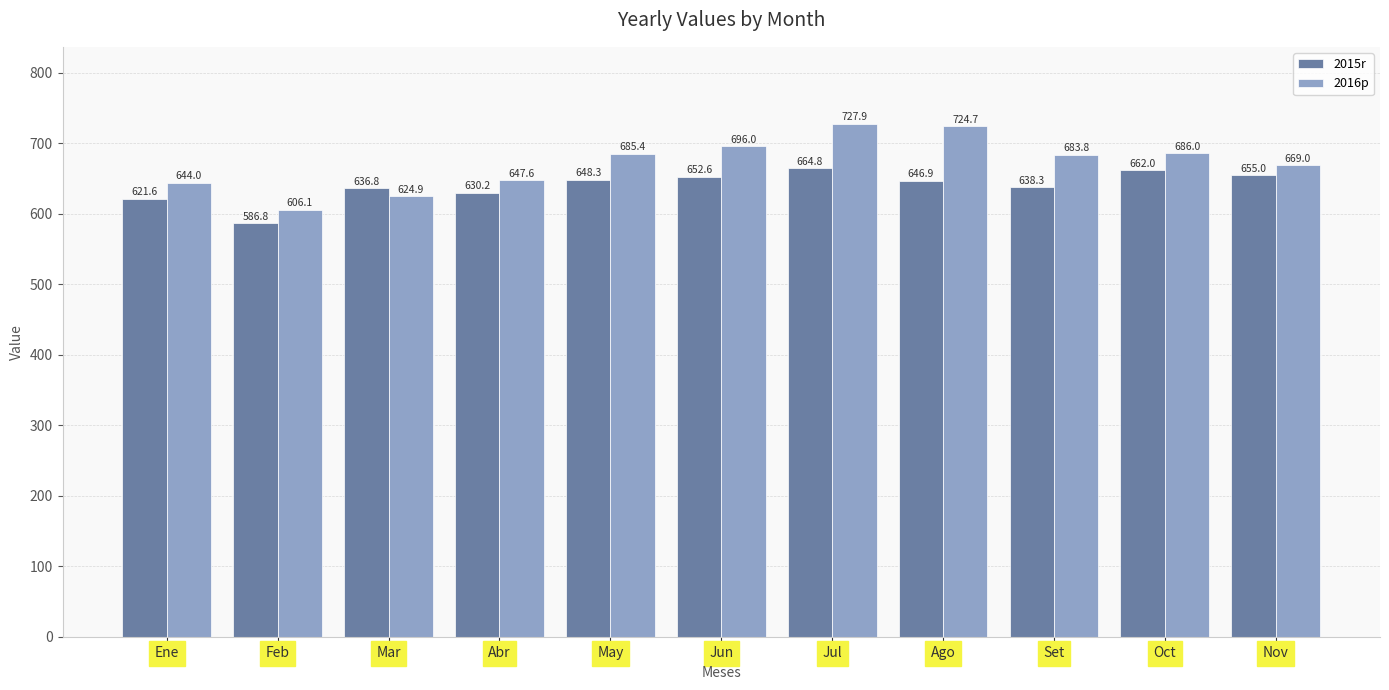

What is the highest value of the 2015r series?

664.8